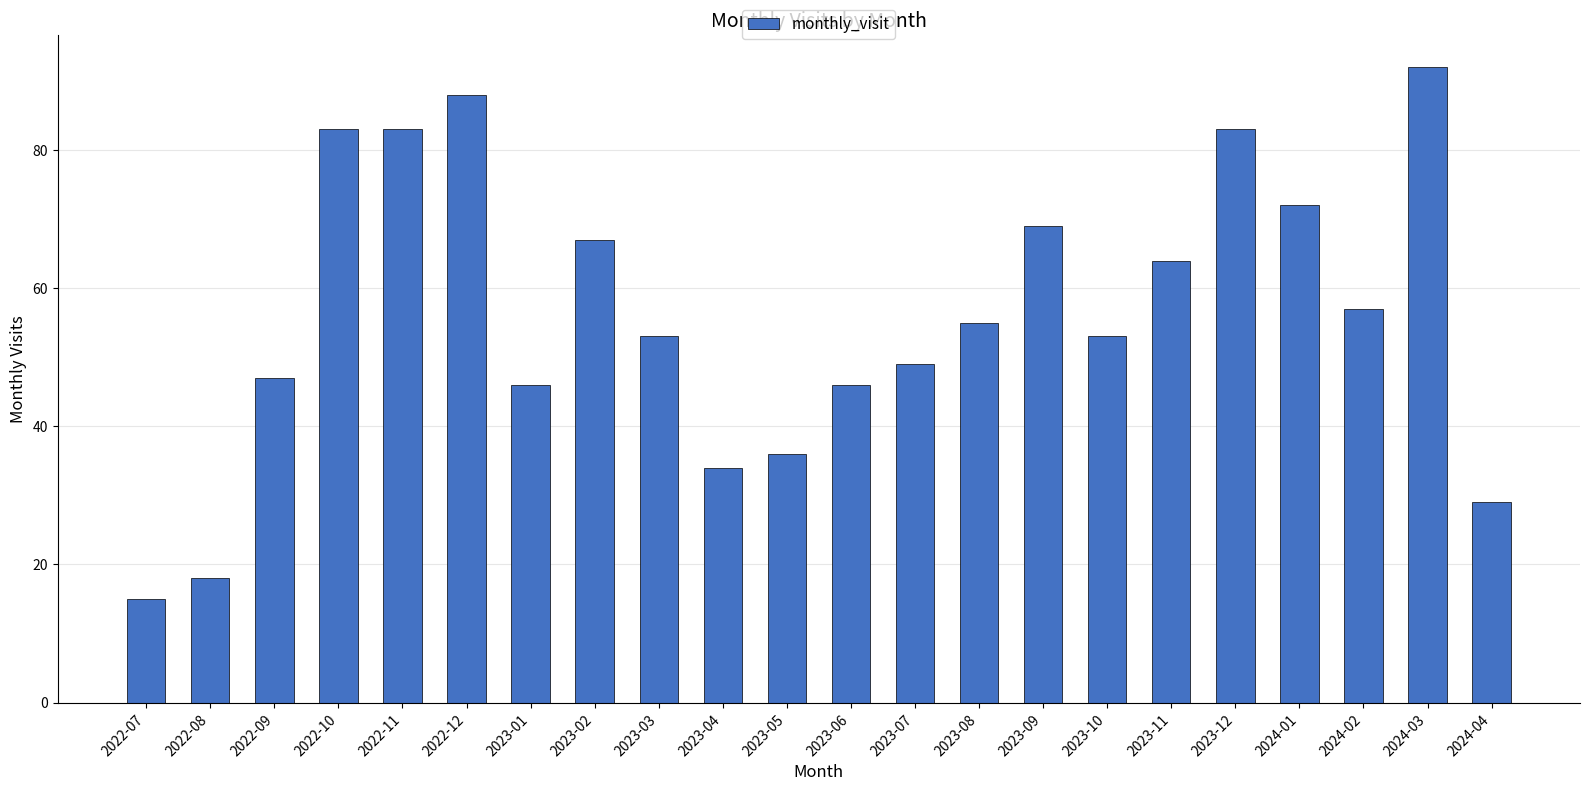

Reading left to right, extract all data points from this chart.

15	18	47	83	83	88	46	67	53	34	36	46	49	55	69	53	64	83	72	57	92	29